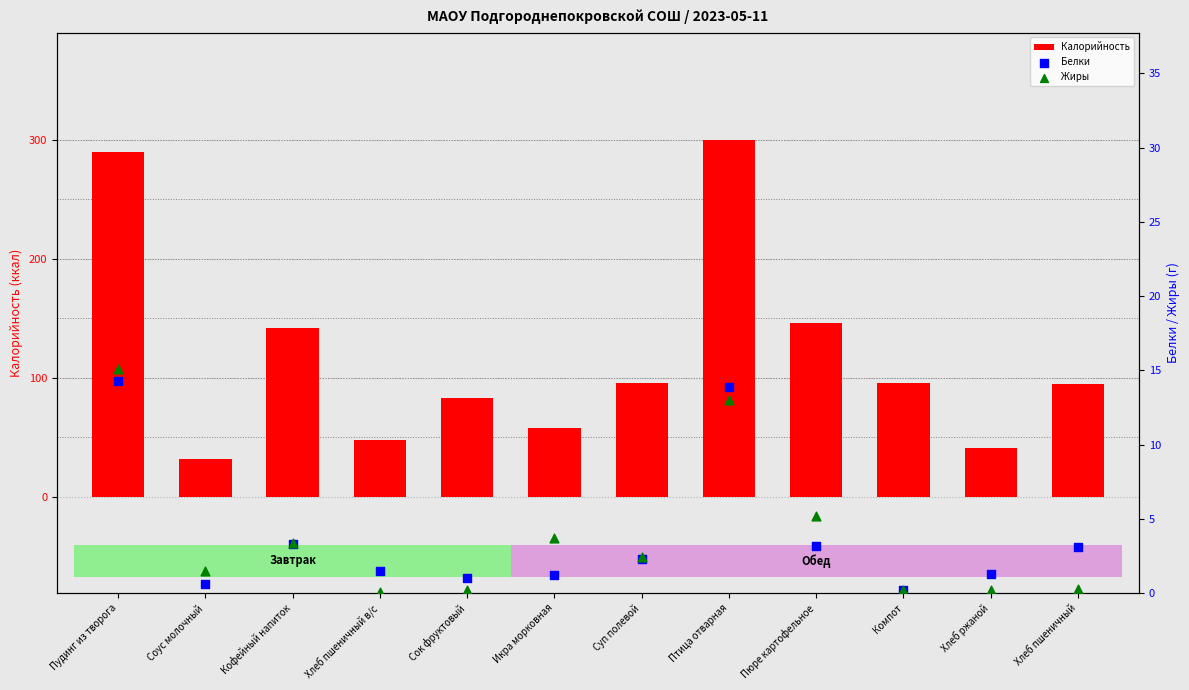

Is the value of Калорийность at Сок фруктовый greater than the value of Жиры at Соус молочный?

Yes